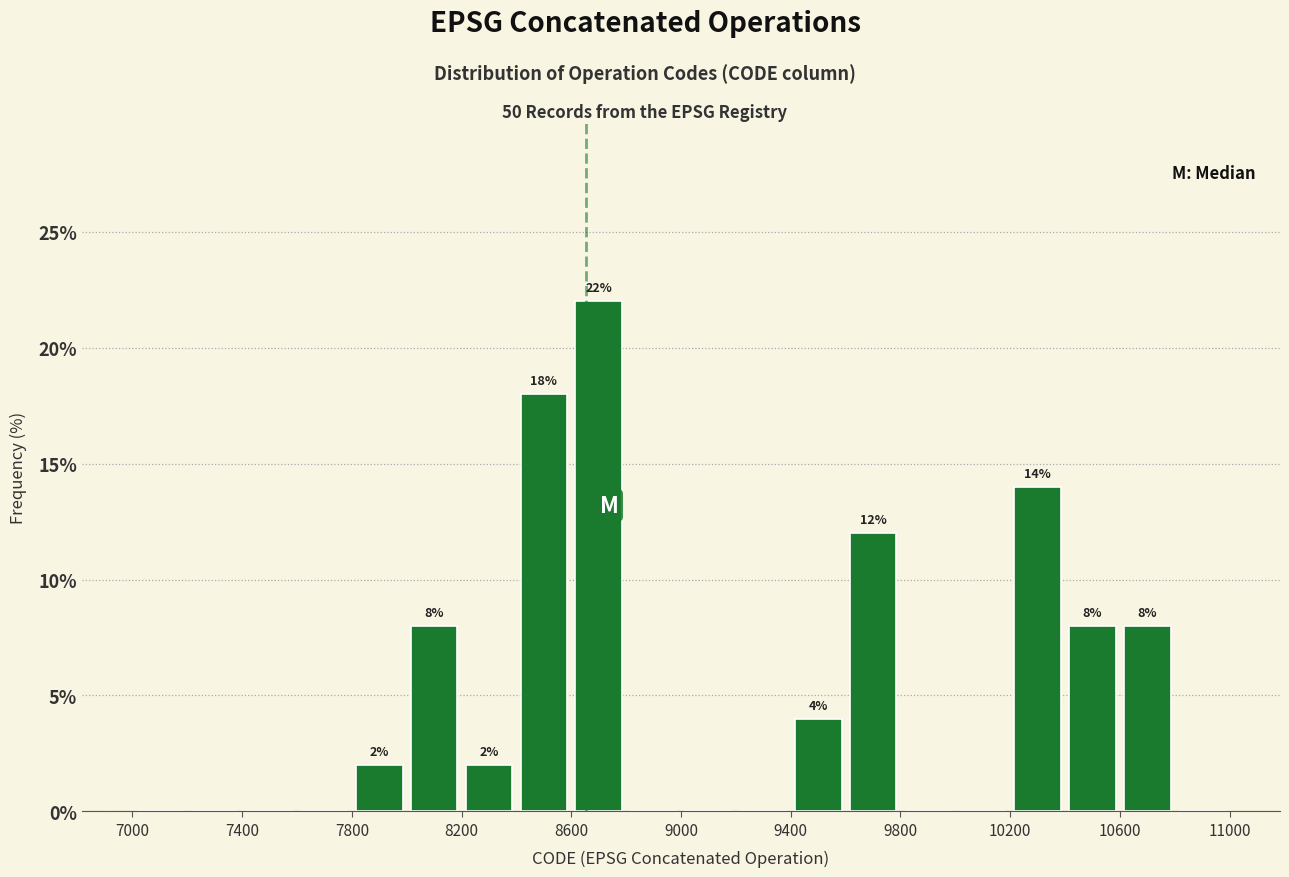

Which range on the x-axis has the tallest bar?

8600 to 8800